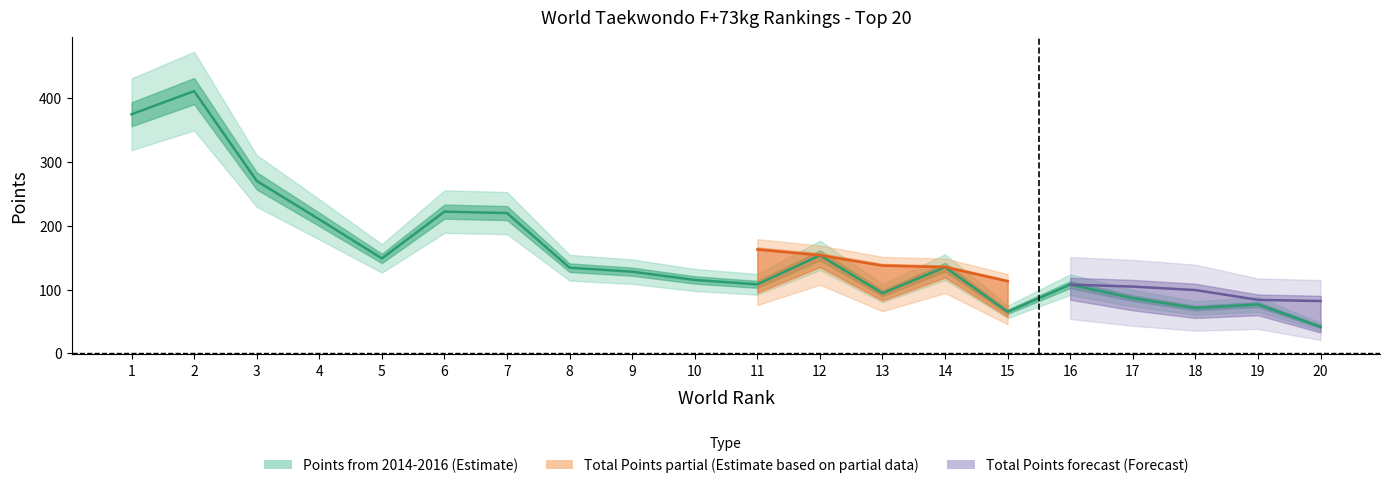

What is the average value?

158.7